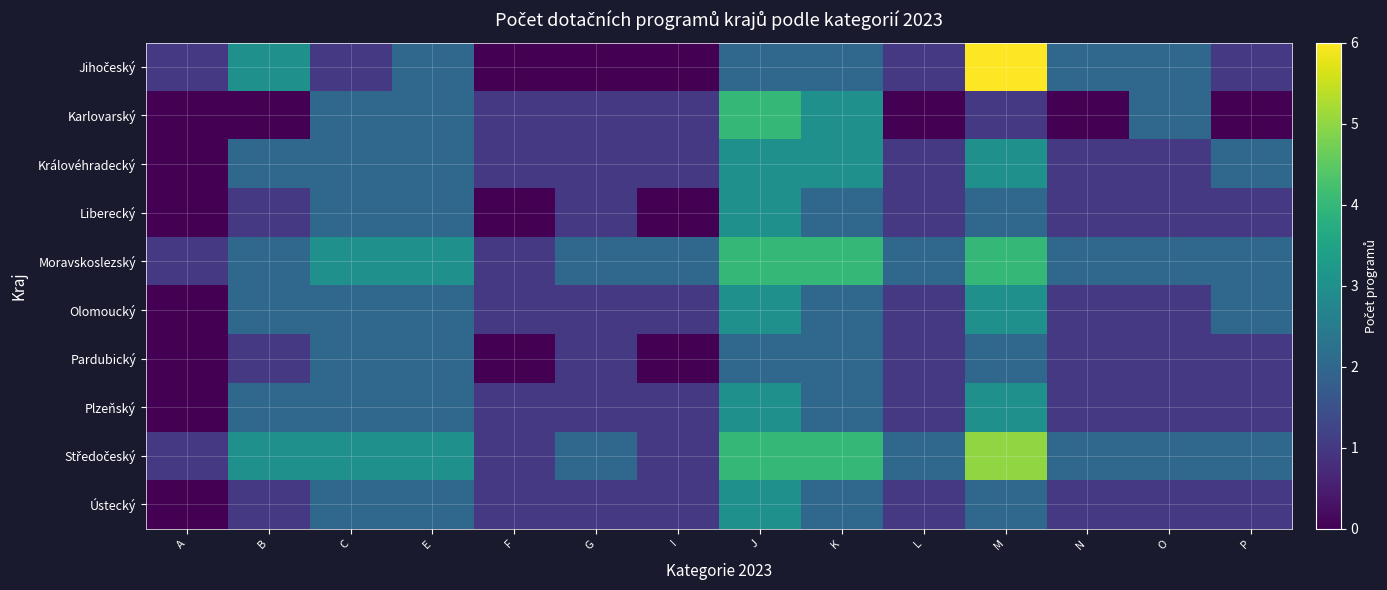

Rank the series by their maximum value, from highest to lowest.

Jihočeský, Středočeský, Karlovarský, Moravskoslezský, Královéhradecký, Liberecký, Olomoucký, Plzeňský, Ústecký, Pardubický